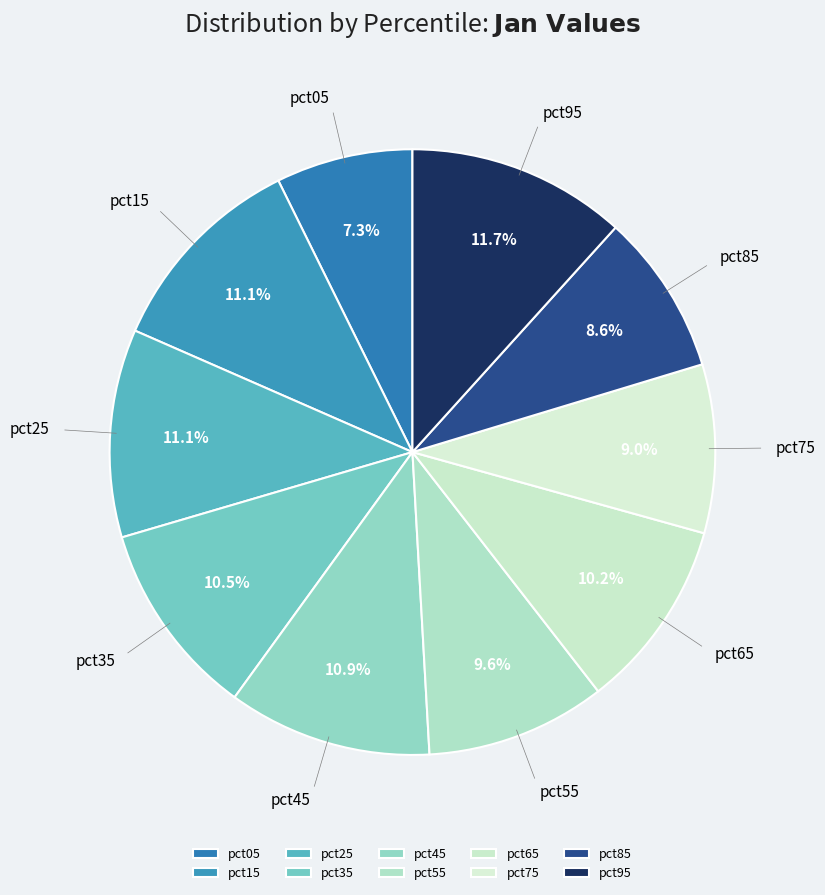

Does pct75 account for over 50% of the chart?

No